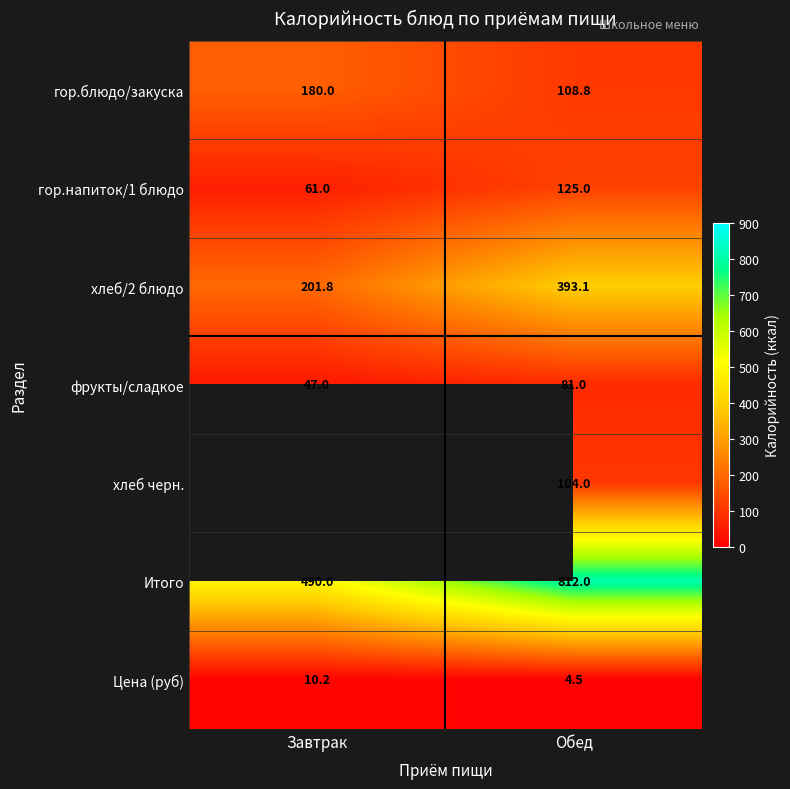

Rank the categories by Итого value from highest to lowest.

Обед, Завтрак